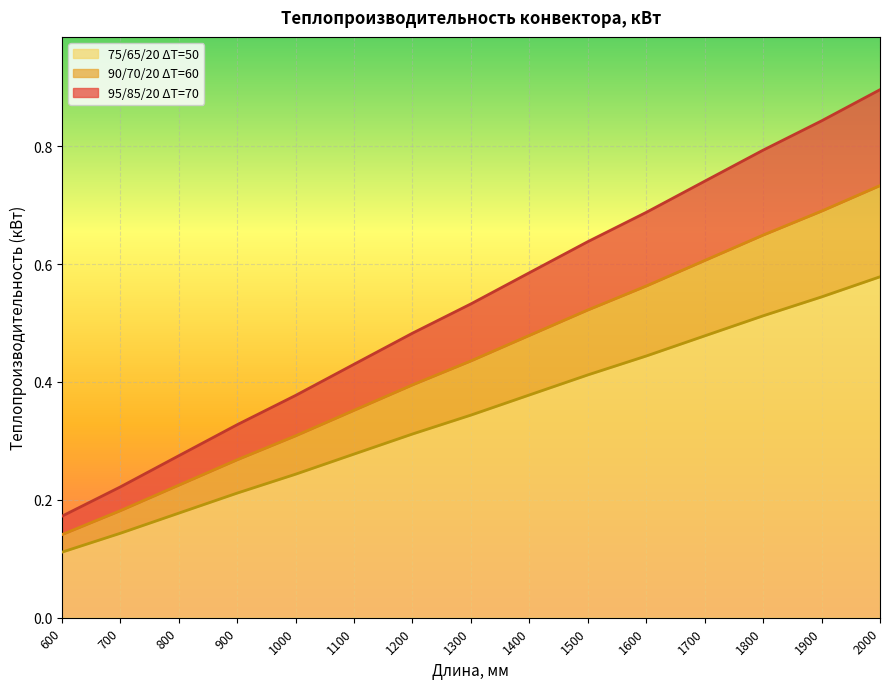

List the series in order of their peak value, highest first.

95/85/20 ΔT=70, 90/70/20 ΔT=60, 75/65/20 ΔT=50